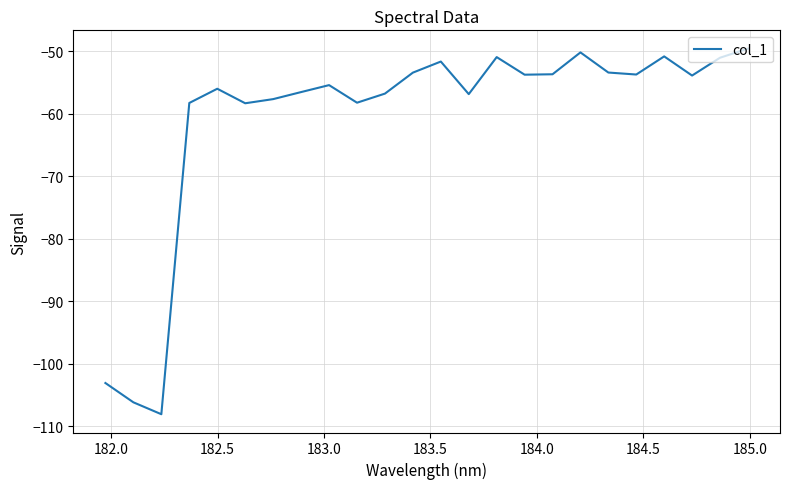

What is the maximum value shown in the chart?

-49.6